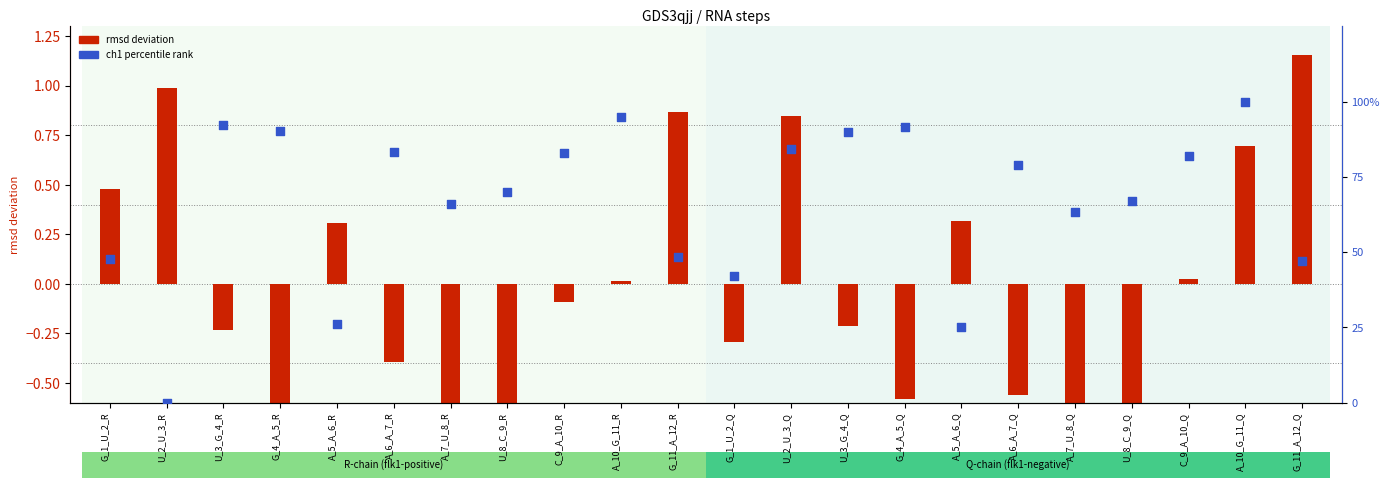

Which series has the largest Y range (max minus min)?

ch1 percentile rank